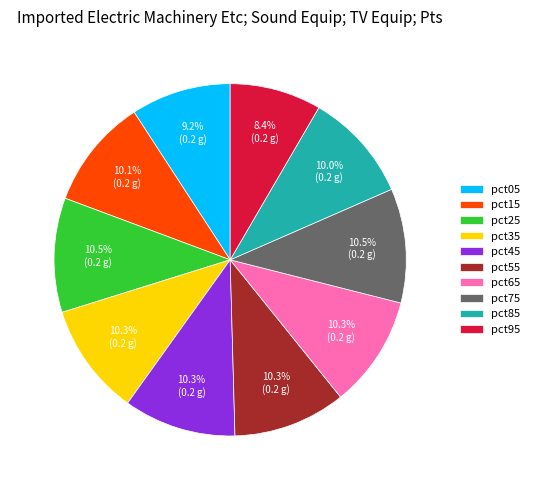

Combined, do pct35 and pct75 account for over 50%?

No